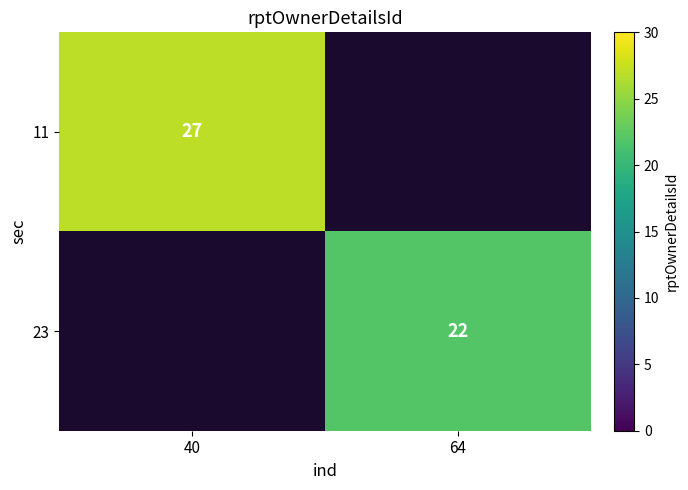

The 11 series shows 27 at 40. True or false?

True